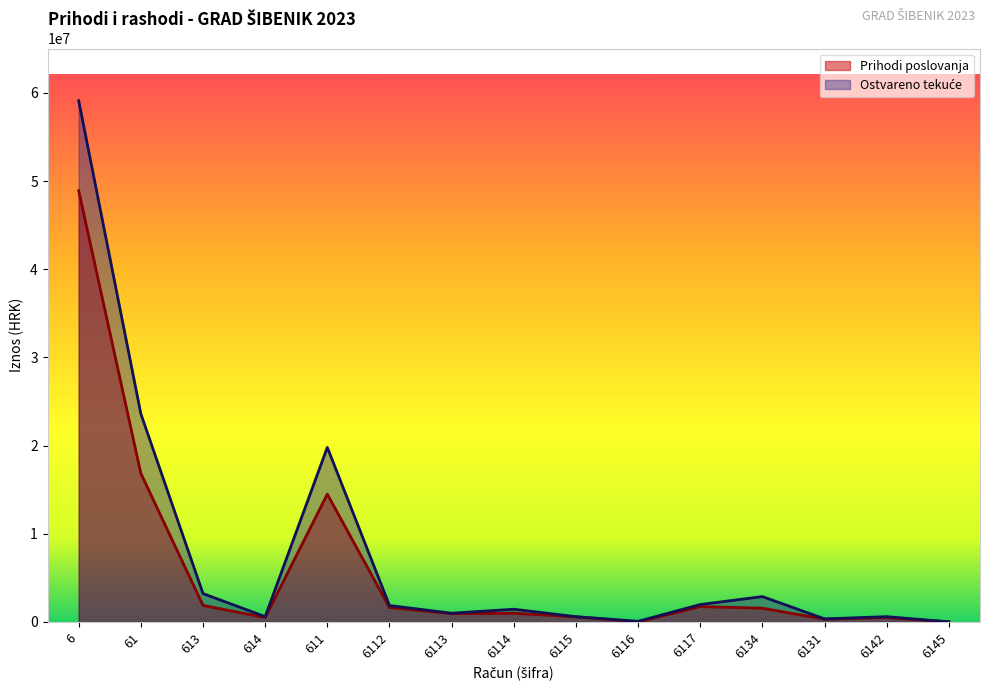

In Ostvareno tekuće, how many points are higher than both neighbors (excluding endpoints)?

4